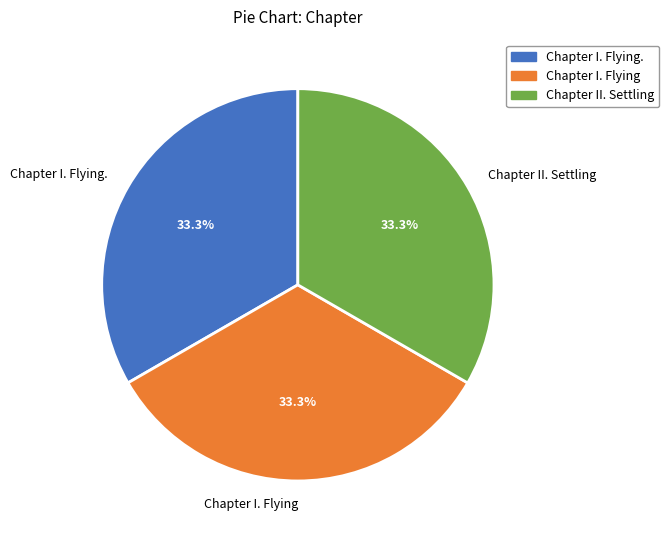

What is the ratio of the value at Chapter II. Settling to the value at Chapter I. Flying?

1.0